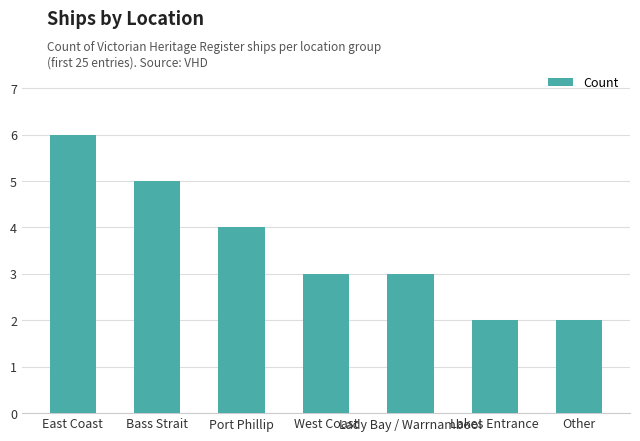

Where does the data first go above 3?

East Coast